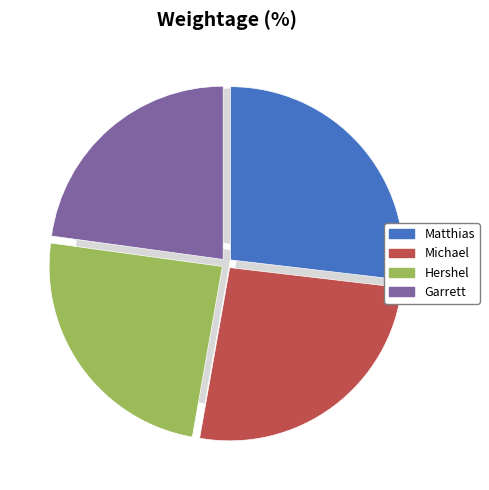

Which category has the biggest portion of the pie?

Matthias